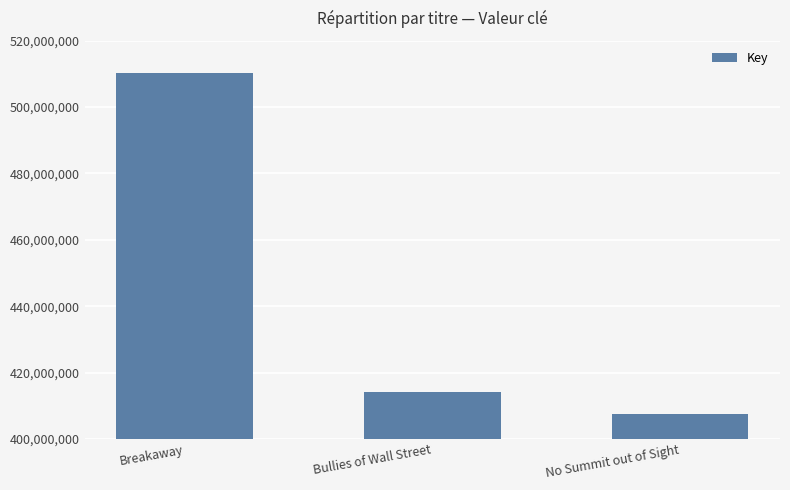

What position from the left is Breakaway?

1